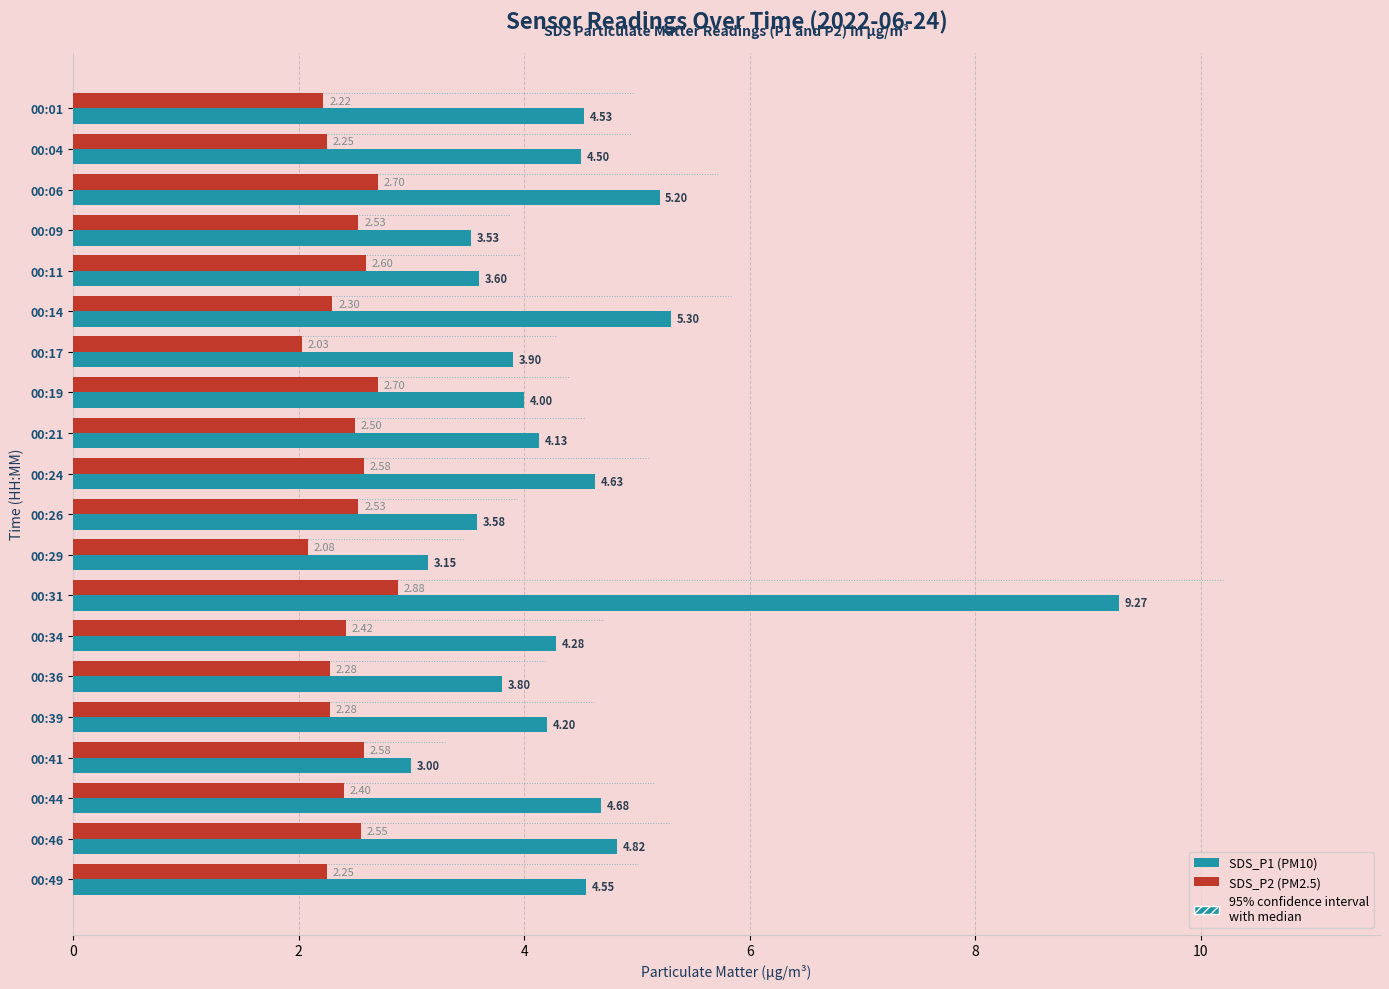

Reading left to right, list all the values displayed in this chart.

SDS_P1: 4.5	4.5	5.2	3.5	3.6	5.3	3.9	4.0	4.1	4.6	3.6	3.1	9.3	4.3	3.8	4.2	3.0	4.7	4.8	4.5
SDS_P2: 2.2	2.2	2.7	2.5	2.6	2.3	2.0	2.7	2.5	2.6	2.5	2.1	2.9	2.4	2.3	2.3	2.6	2.4	2.5	2.2